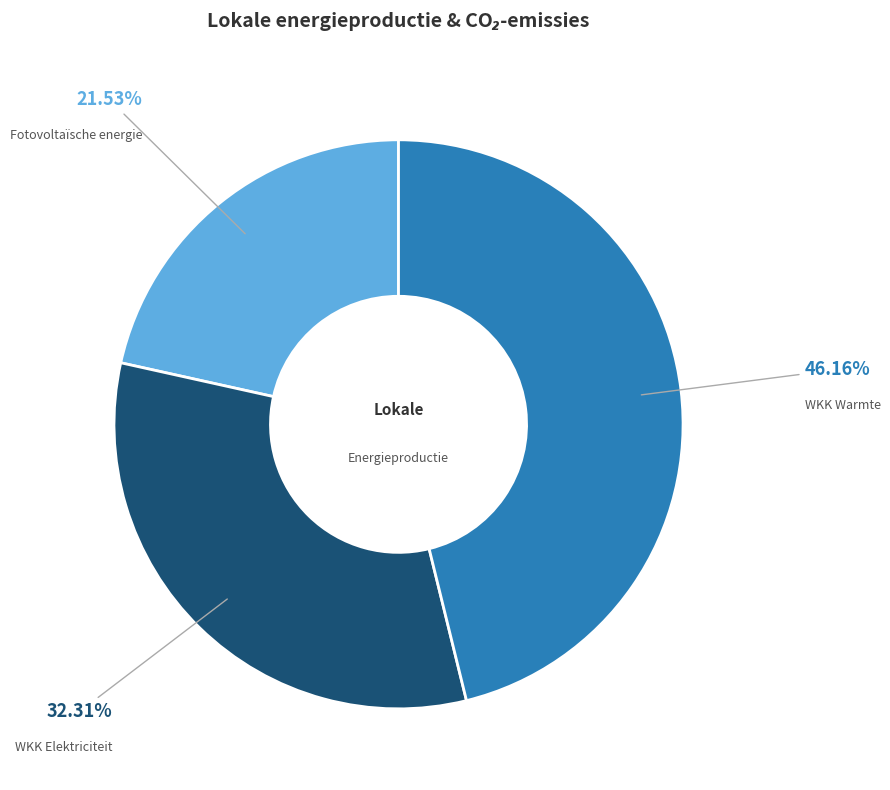

To the nearest percent, what is the average slice percentage?

33%